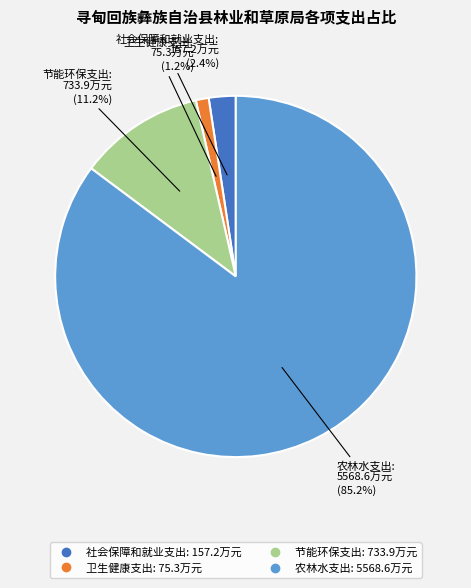

To the nearest percent, what portion does 农林水支出 represent?

85%